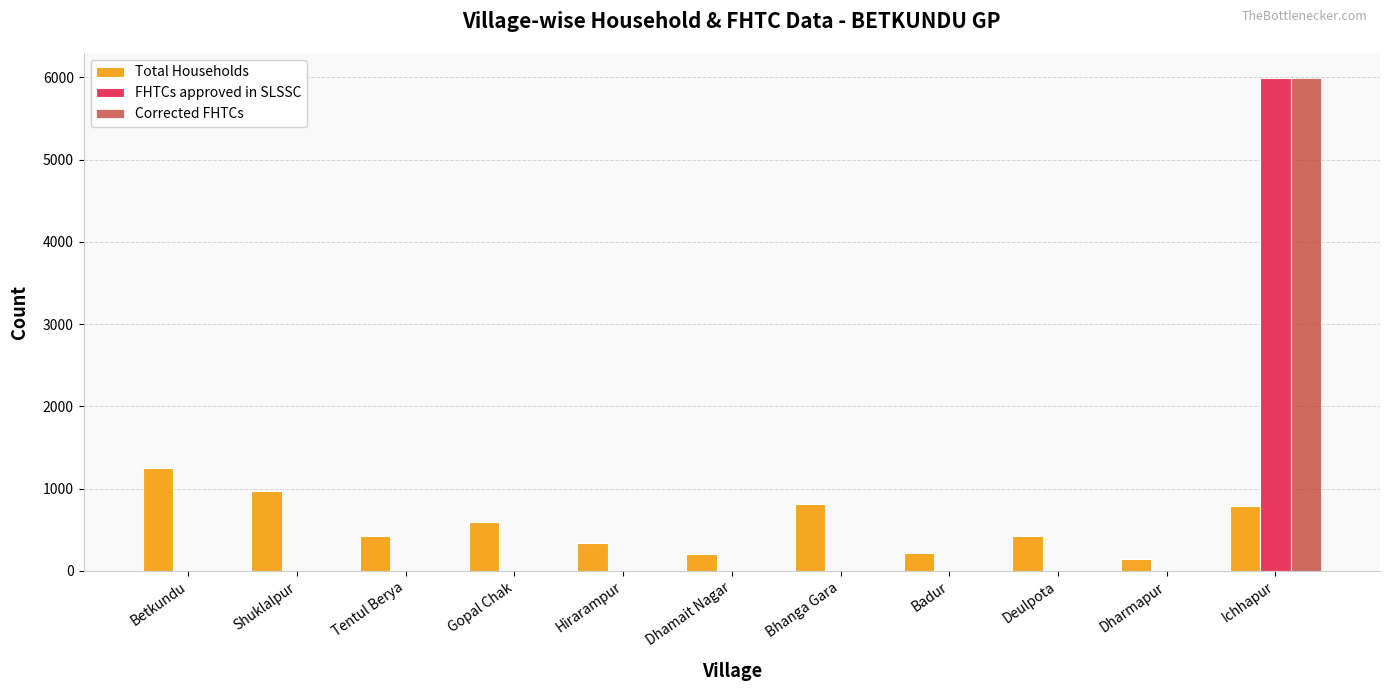

What is the greatest value displayed?

5997